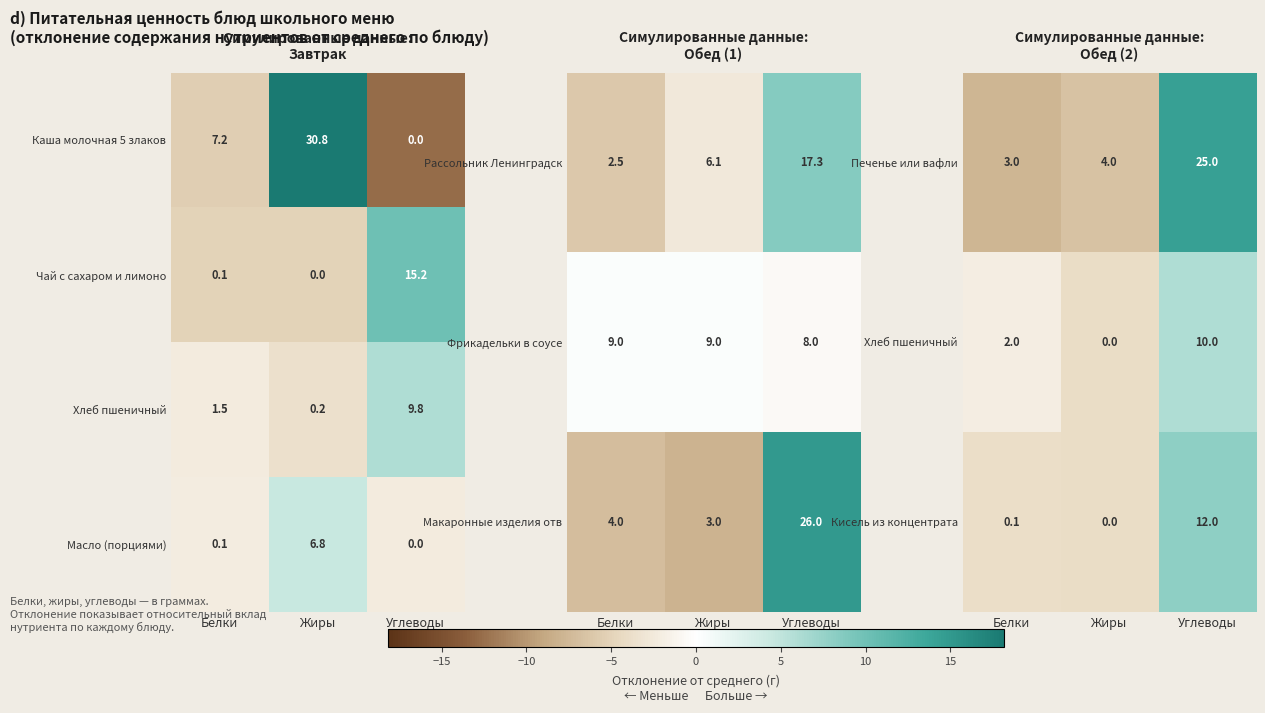

Where is Печенье или вафли nearest to the value 14?

Жиры